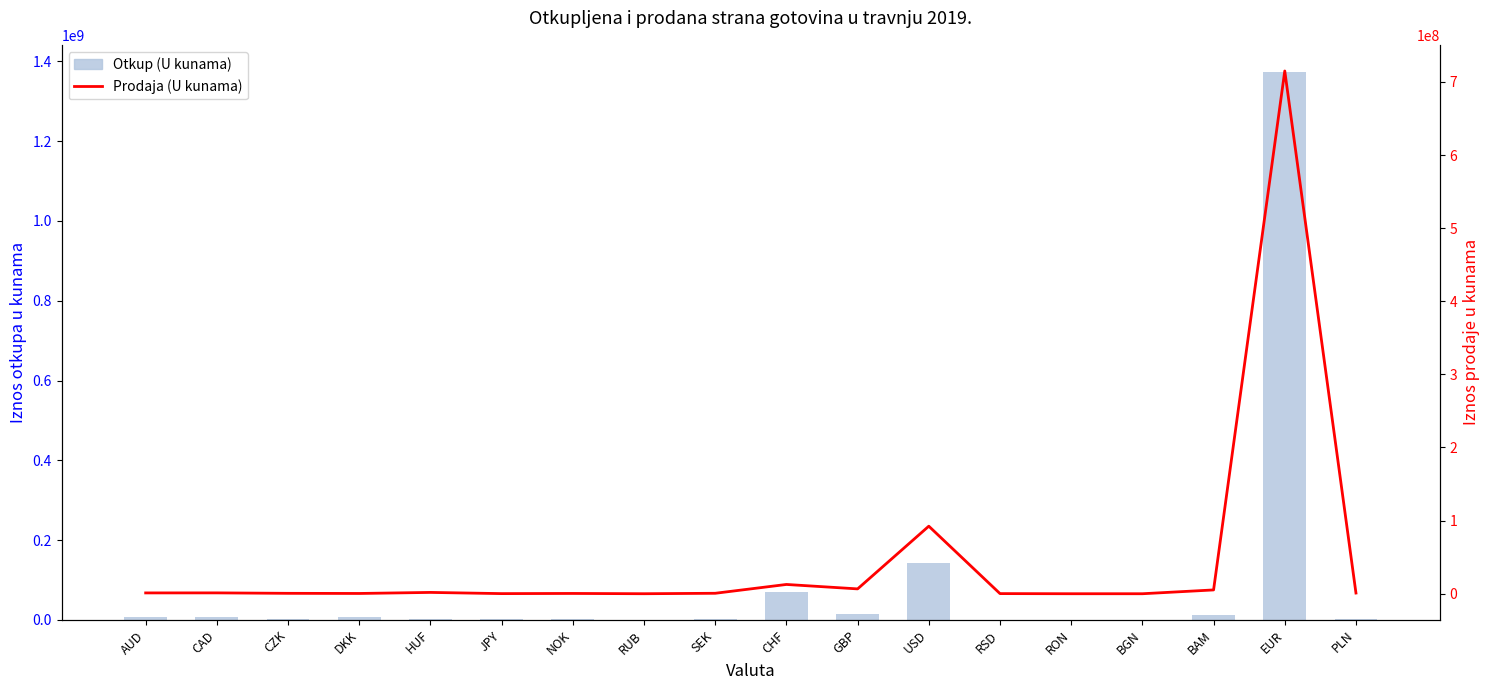

How many series are shown in this chart?

2